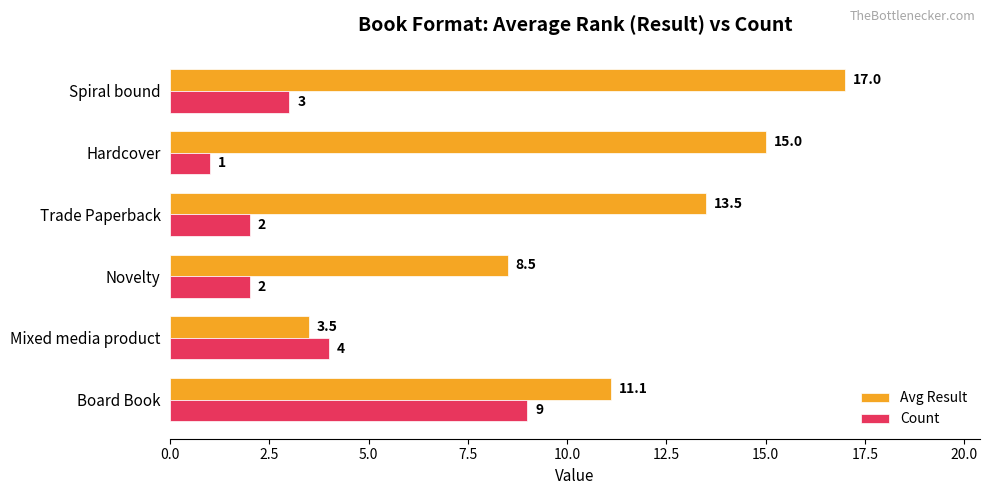

What is the average value of the Count series?

3.5